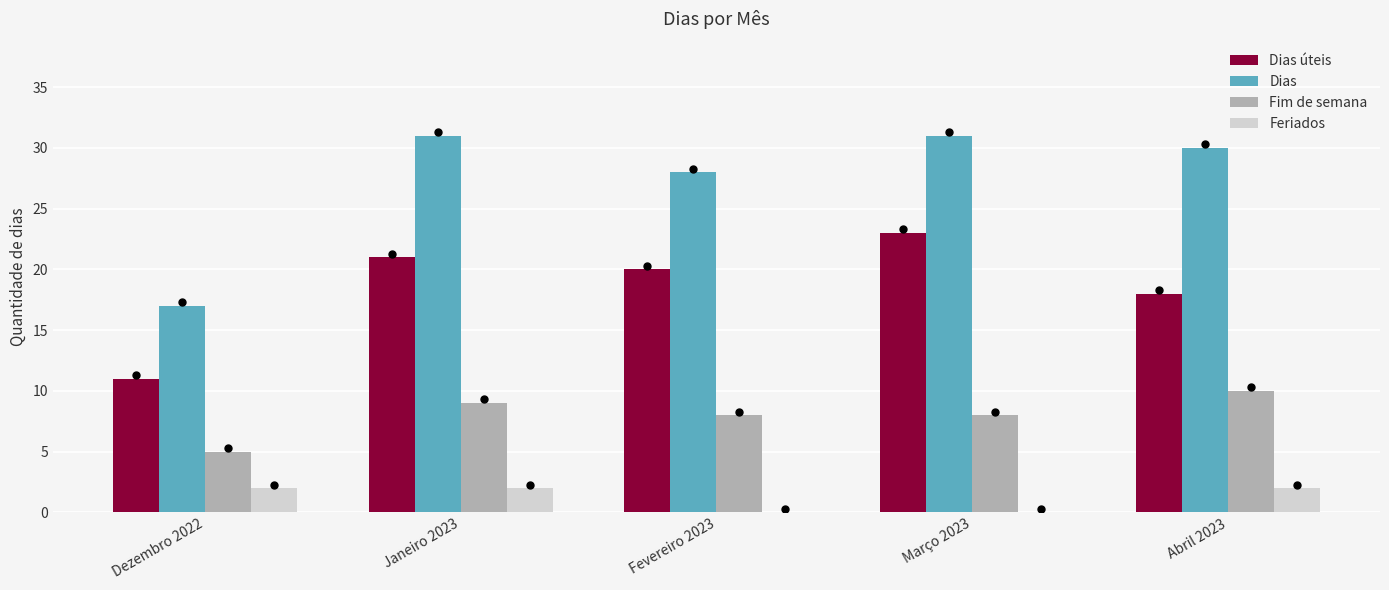

Which series reaches the minimum Y coordinate?

Feriados